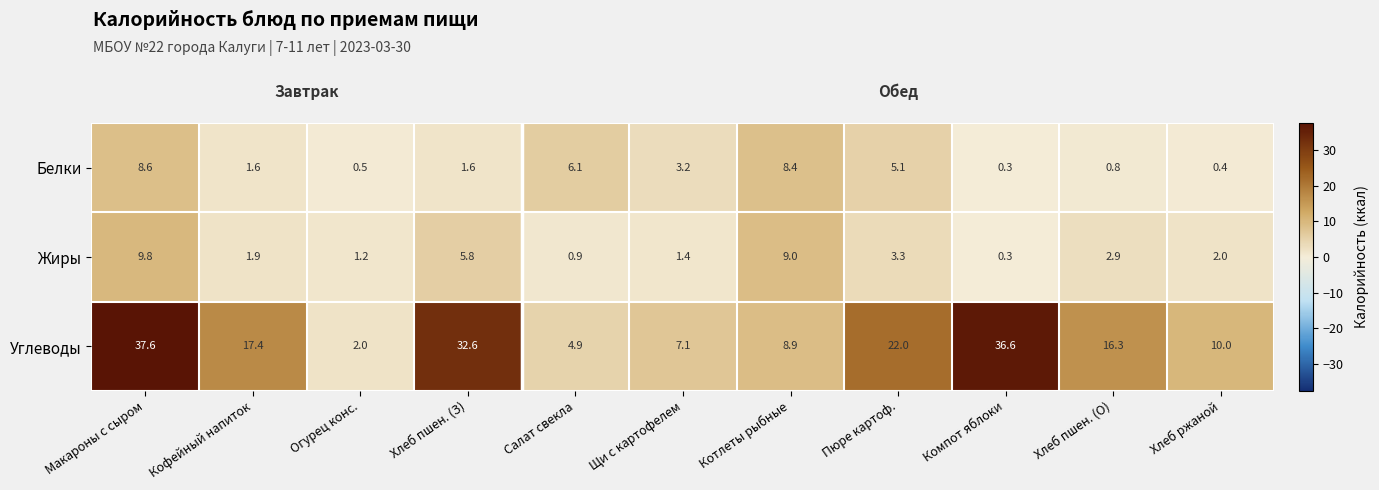

What is the difference between the highest and lowest values at Котлеты рыбные?

0.6